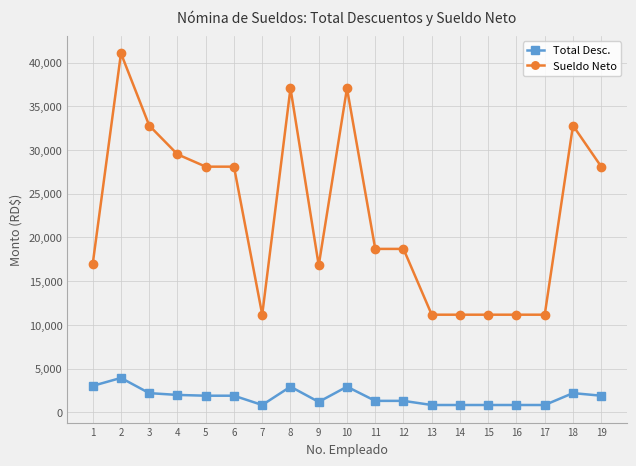

What are all the series names shown in the legend?

Total Desc., Sueldo Neto